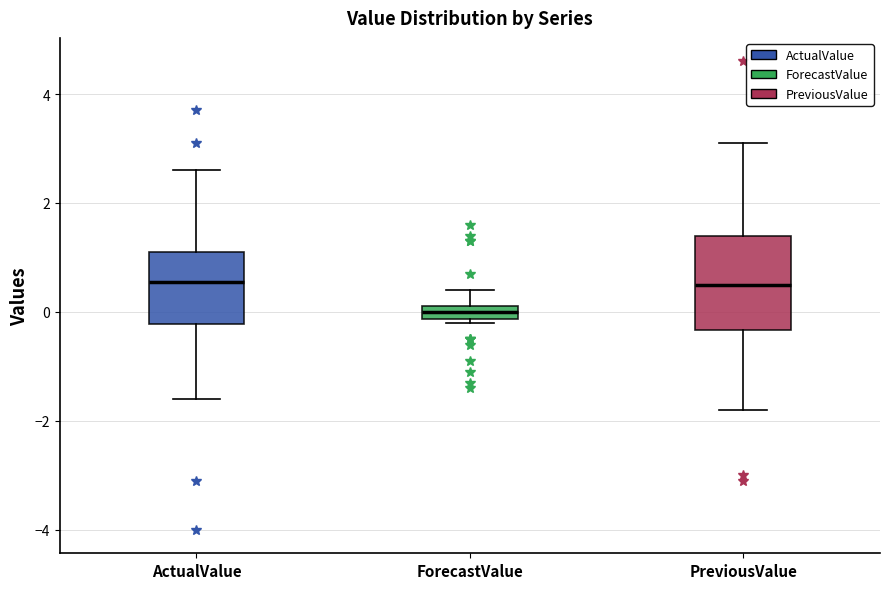

Which box is the tallest, from its lower edge to its upper edge?

PreviousValue